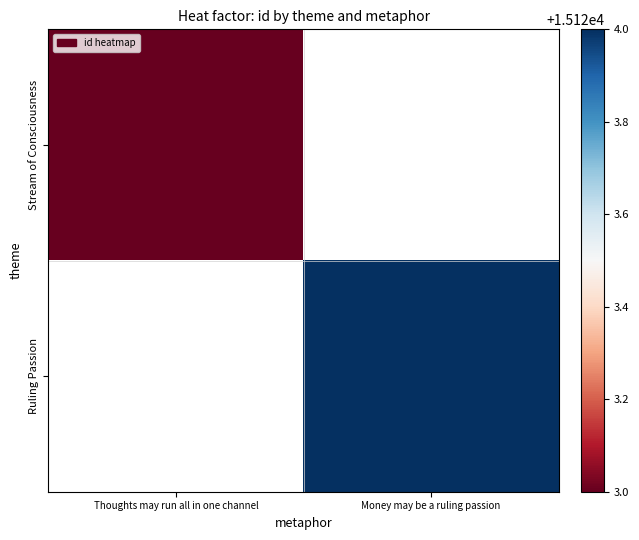

Rank the categories by Stream of Consciousness value from lowest to highest.

Thoughts may run all in one channel, Money may be a ruling passion